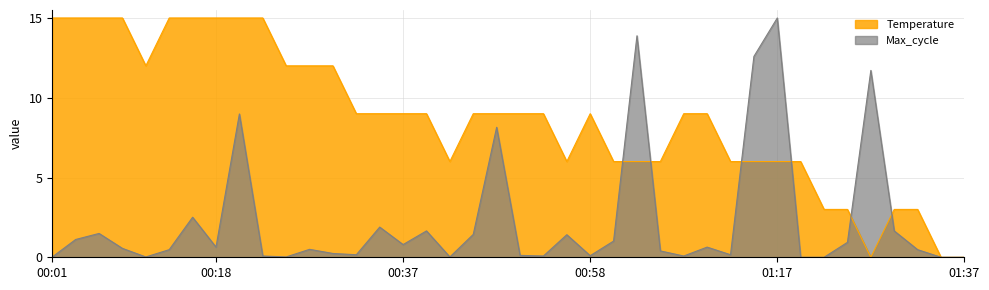

How many interior local valleys (lower than both neighbors) does the data have?

4